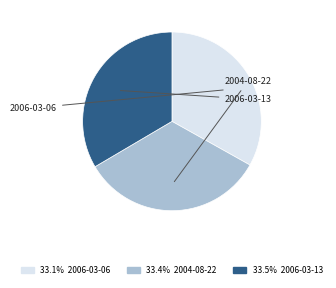

The 2006-03-06 slice represents 33% of the pie. True or false?

True